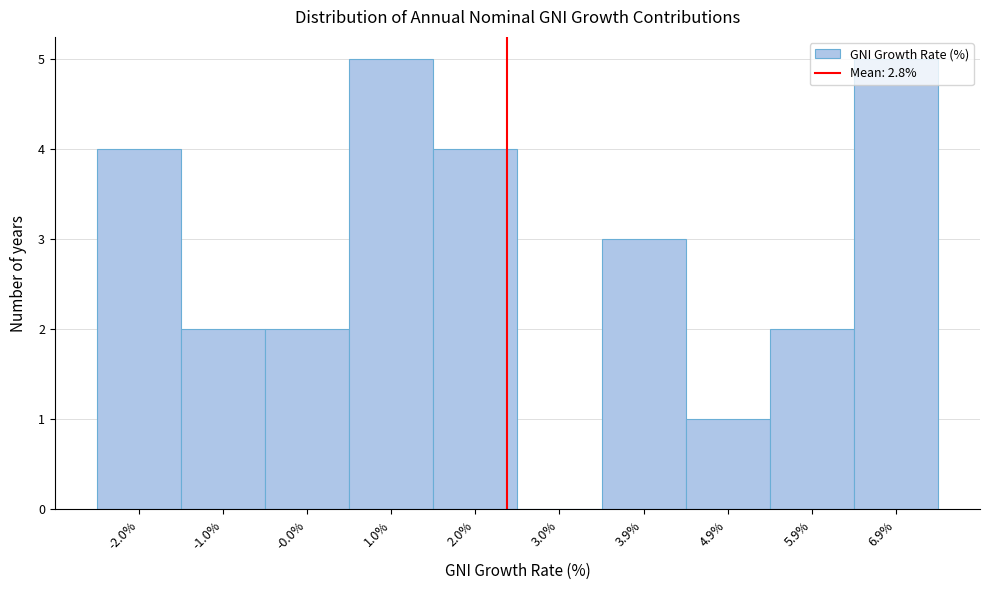

What is the change in value from -0.0% to 3.9%?

+1